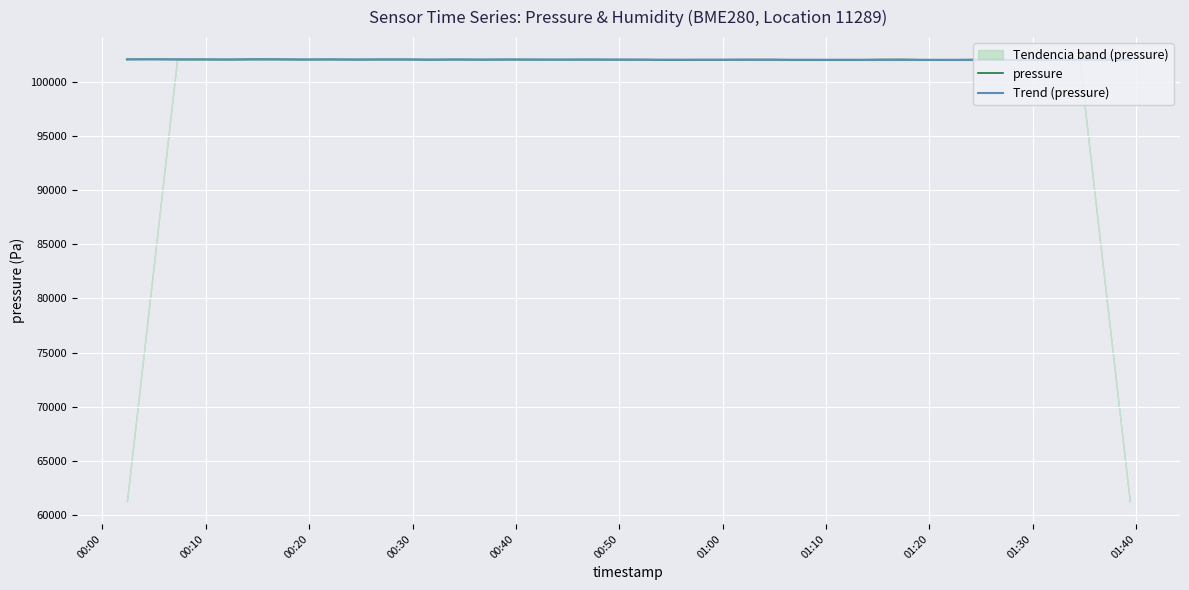

What is the highest value of the pressure series?

102072.1